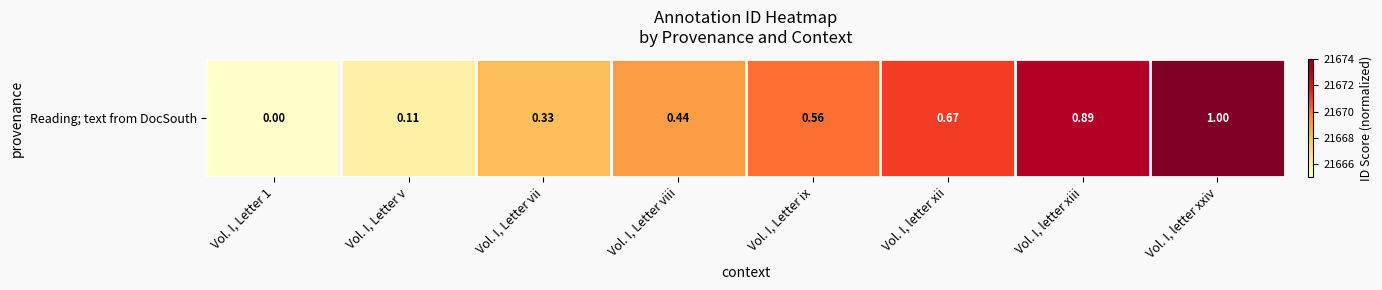

How many data points are less than 21670?

4